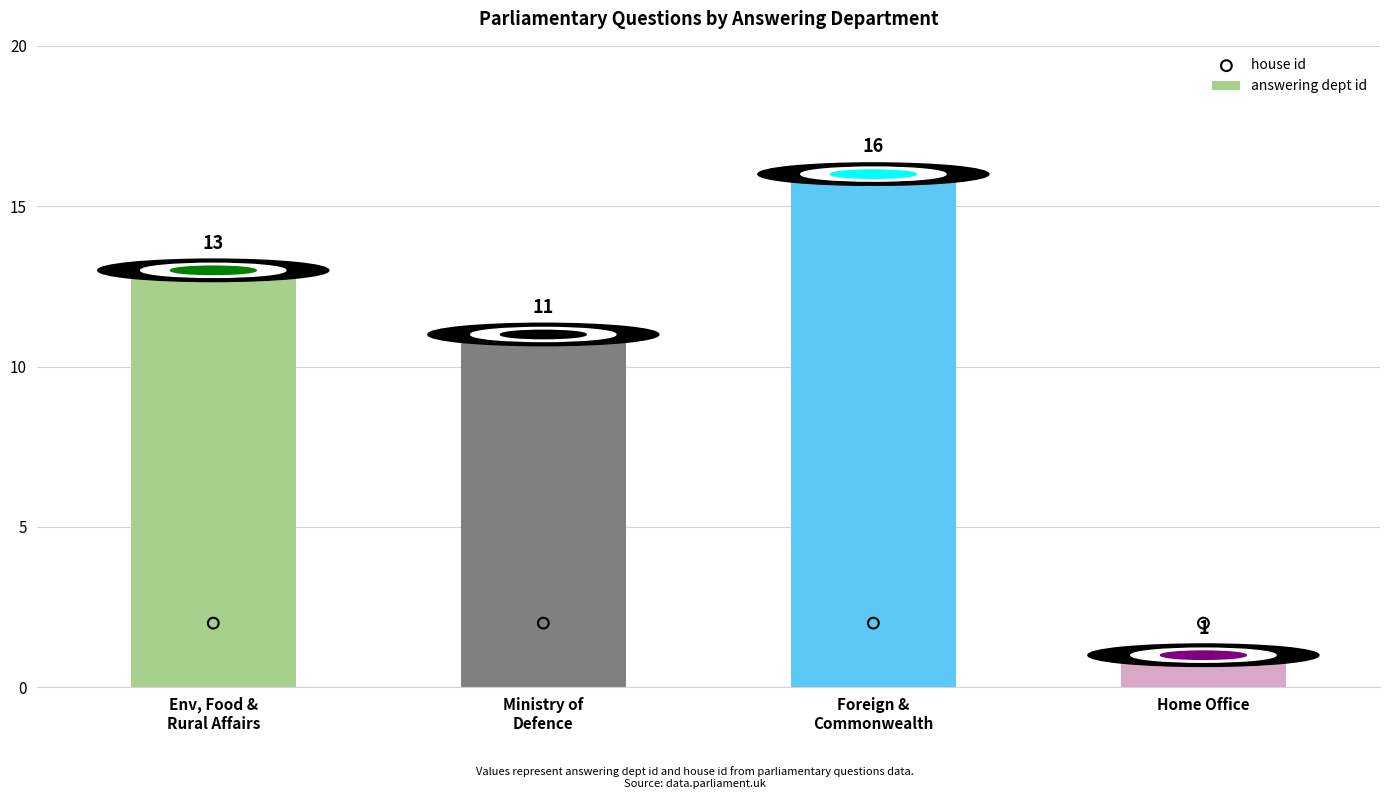

Which series reaches the maximum Y coordinate?

answering dept id